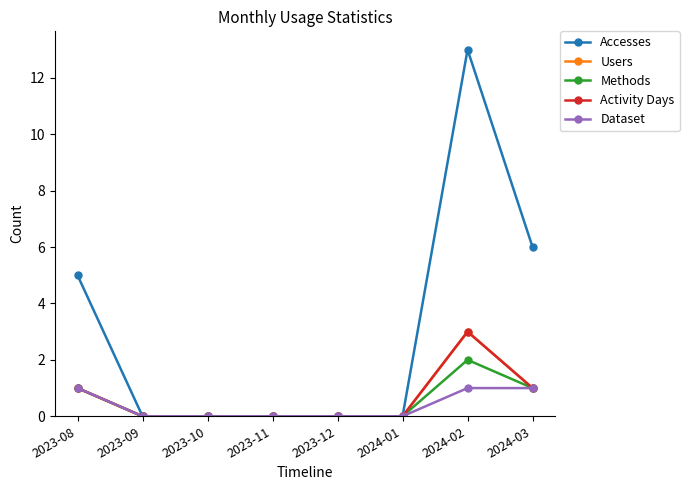

Is this an area chart (filled region under the line)?

No